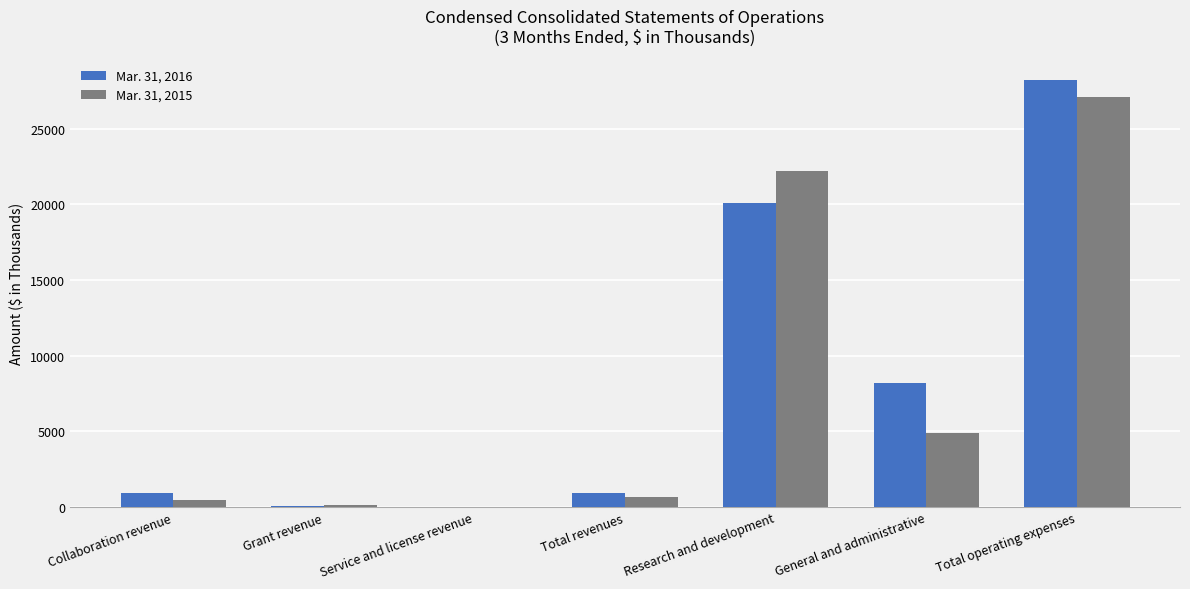

Which series has the widest spread of values?

Mar. 31, 2016